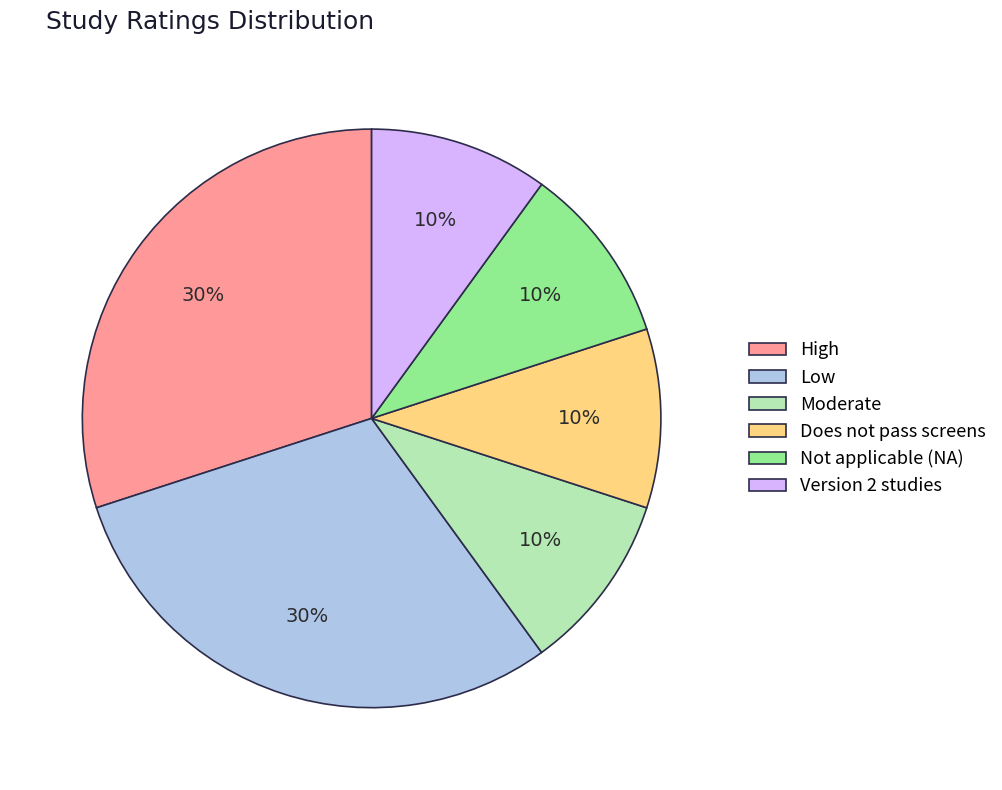

Is there any slice that represents more than half of the pie?

No